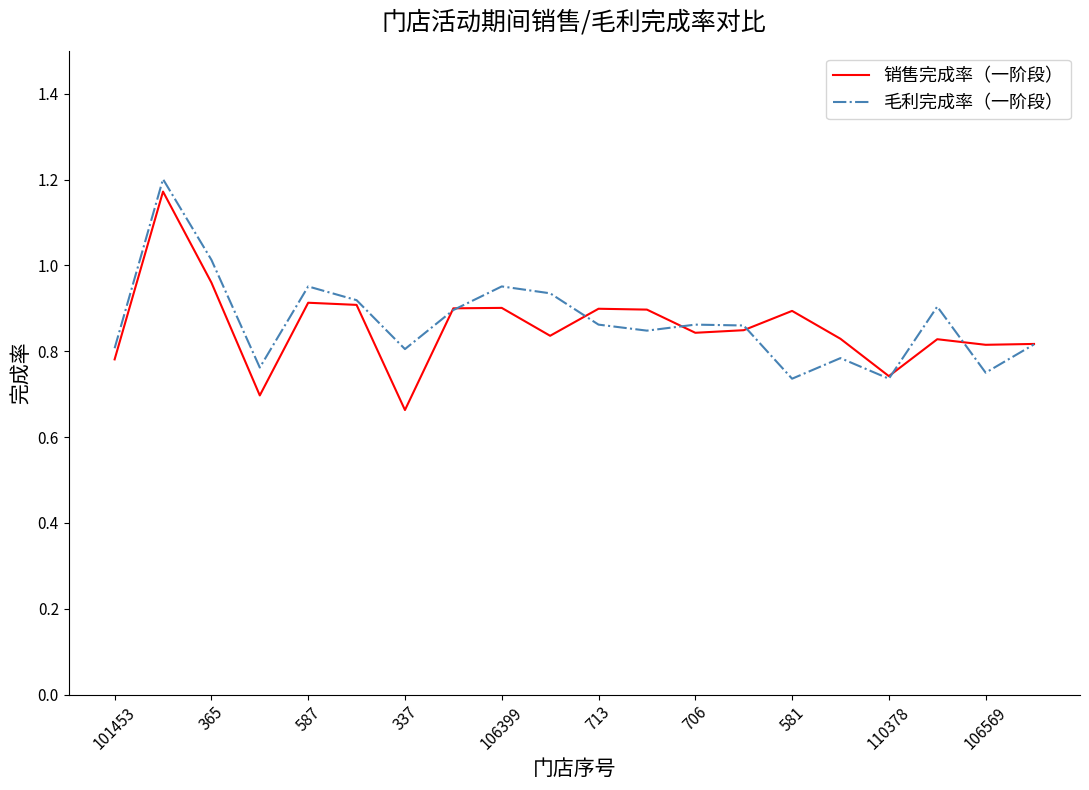

The value of 毛利完成率（一阶段） at 706 is 1.2. True or false?

False